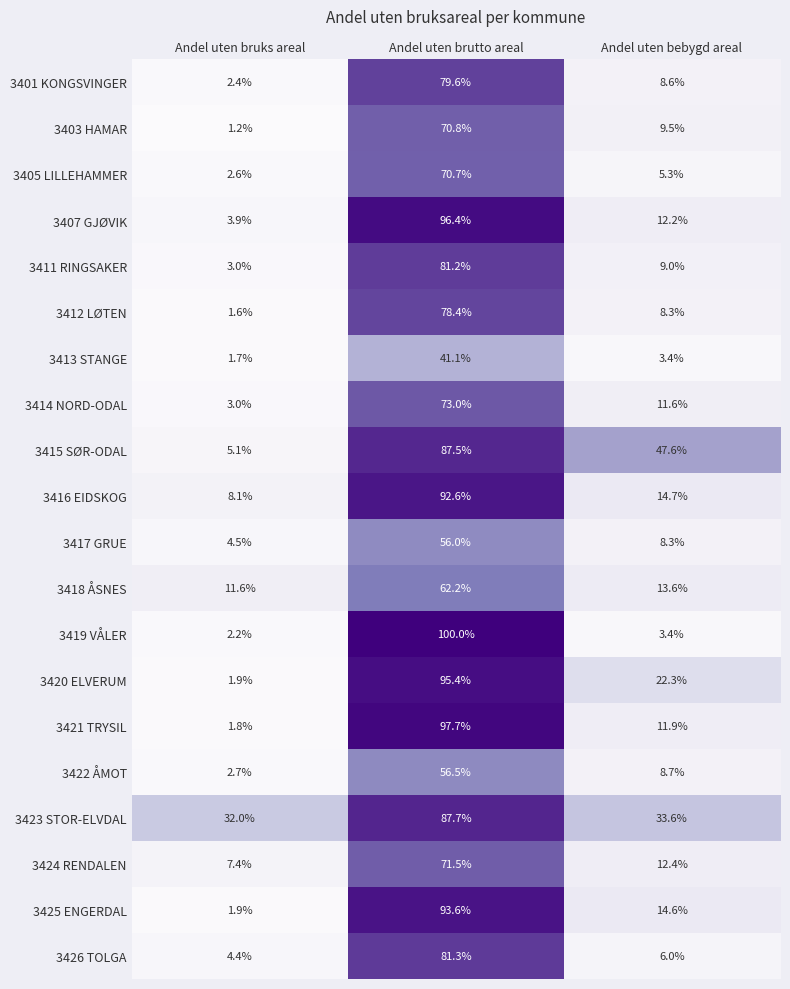

At which label does 3425 ENGERDAL first exceed 14?

Andel uten brutto areal